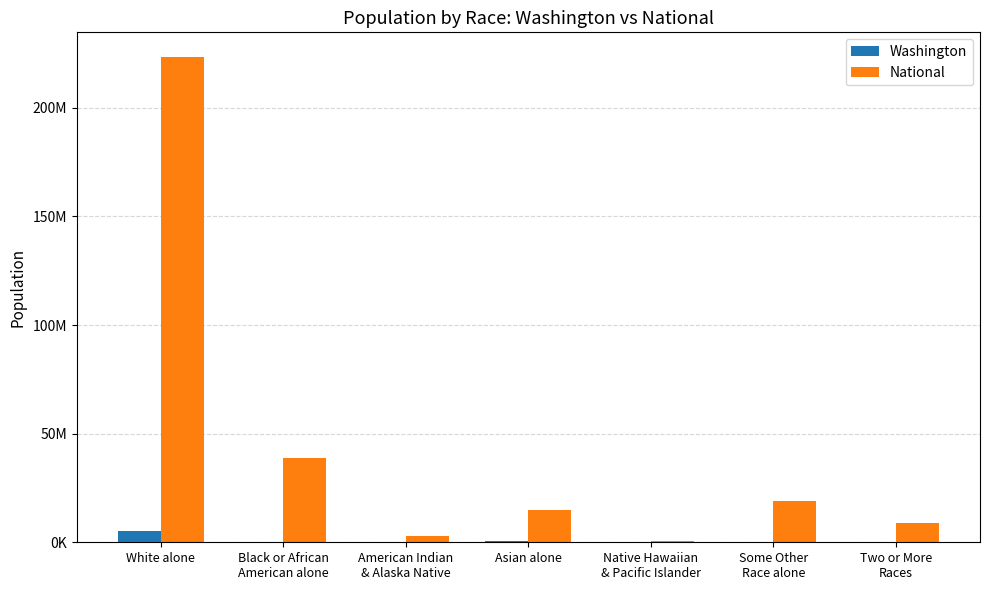

Are the bars horizontal?

No